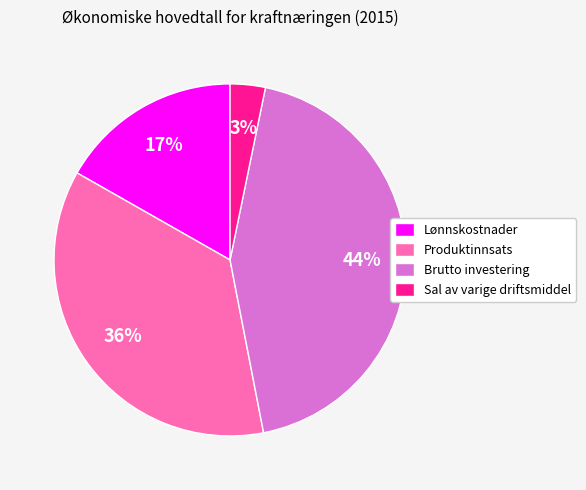

Does any single category account for the majority?

No